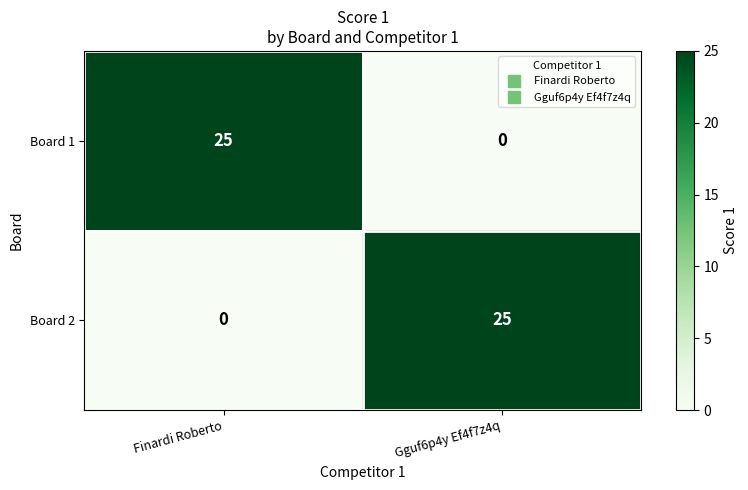

Reading left to right, what are all the values shown in this chart?

Board 1: Finardi Roberto=25	Gguf6p4y Ef4f7z4q=0
Board 2: Finardi Roberto=0	Gguf6p4y Ef4f7z4q=25